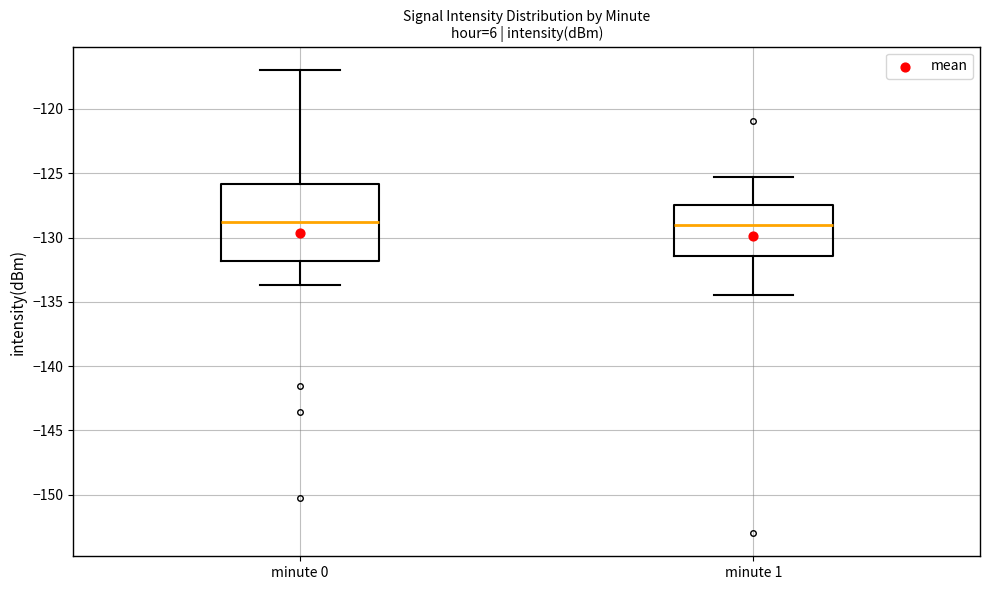

Where does the lower whisker of the box for minute 0 end on the y-axis? The values are not printed on the chart, so give them approximately, as read against the axis.

-133.5